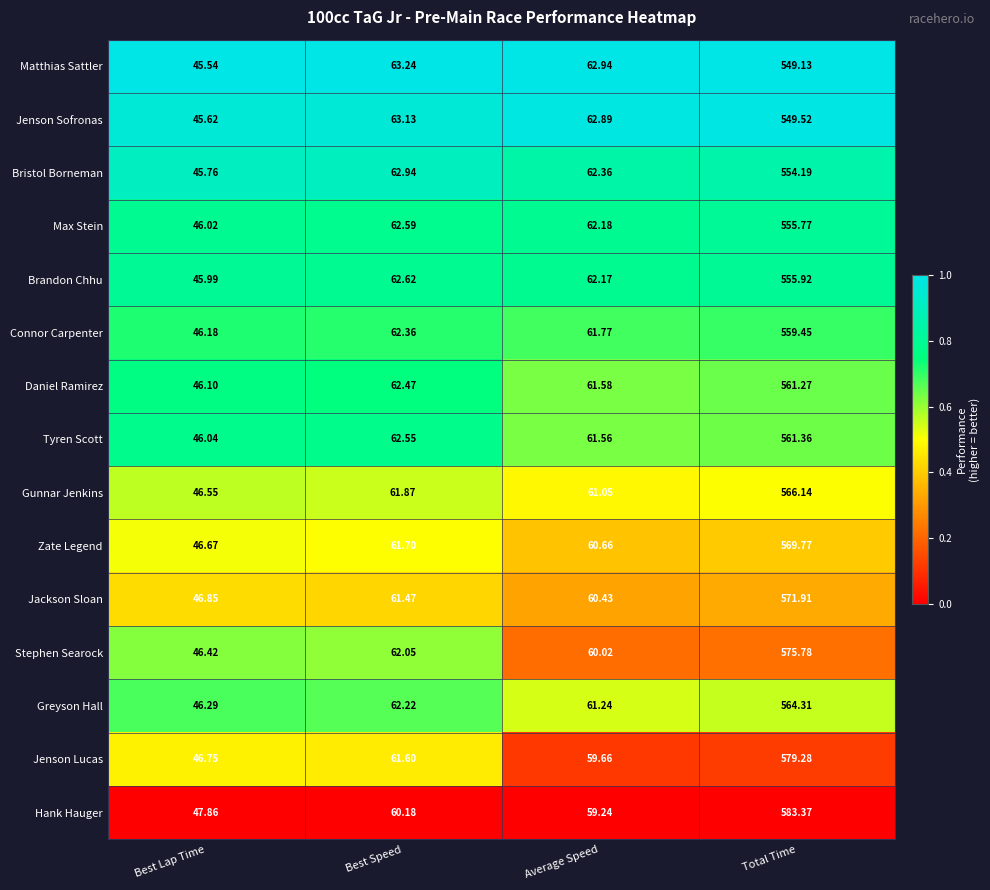

Which label corresponds to the largest value in the chart?

Total Time